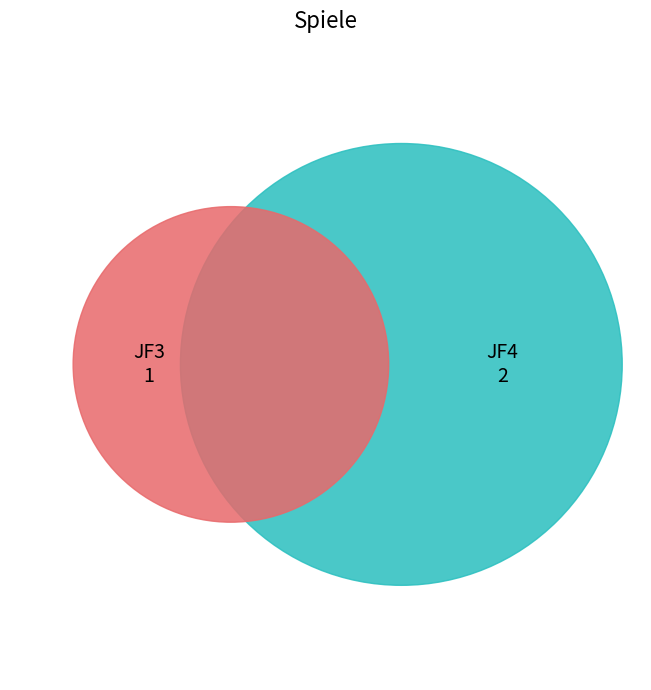

What is the total percentage of JF3 and JF4?

100.0%